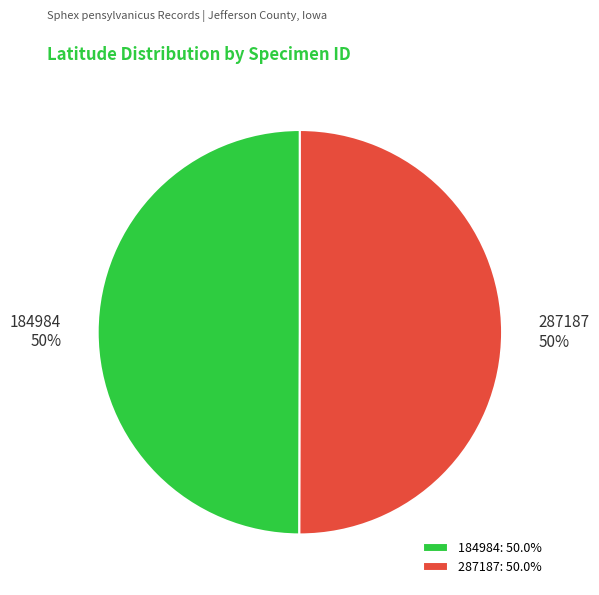

What percentage is the 287187 slice, to the nearest percent?

50%